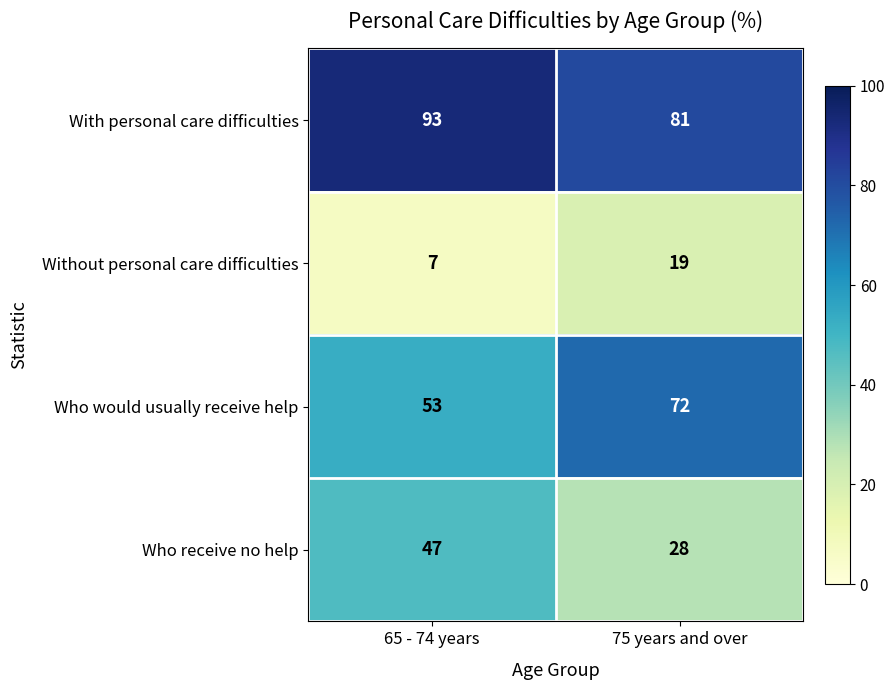

What is the sum of the Who would usually receive help values at 65 - 74 years and 75 years and over?

125